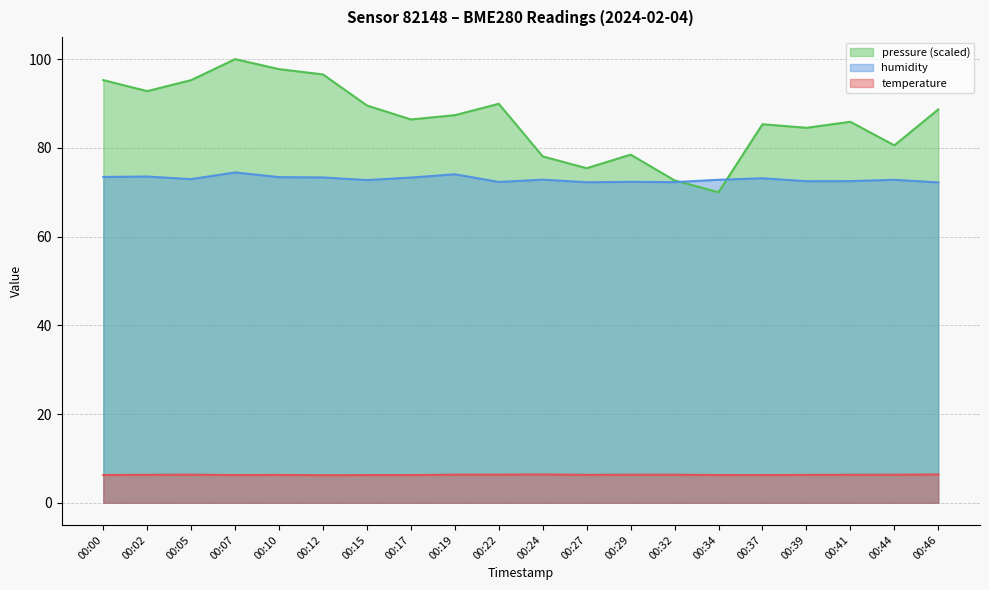

True or false: pressure_norm and humidity intersect in this chart.

True